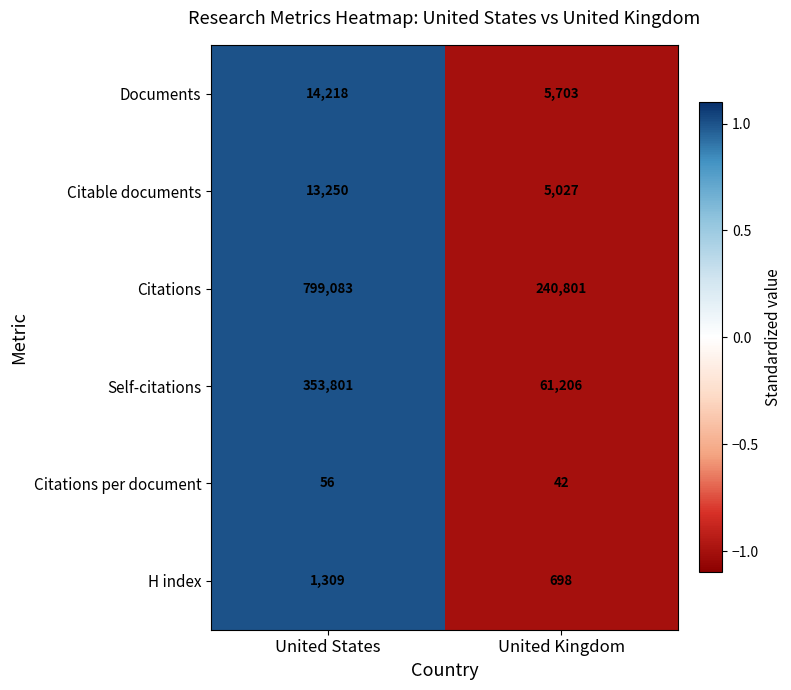

How many data points does each series have?

2